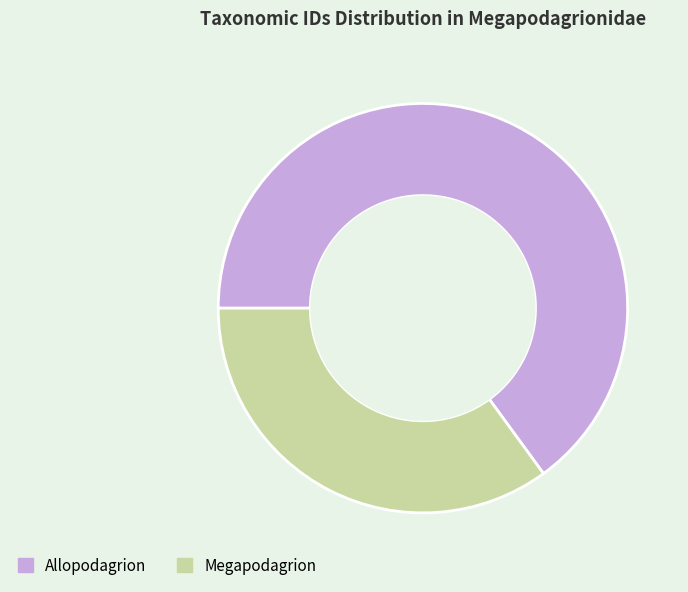

True or false: Allopodagrion accounts for 80% of the total.

False